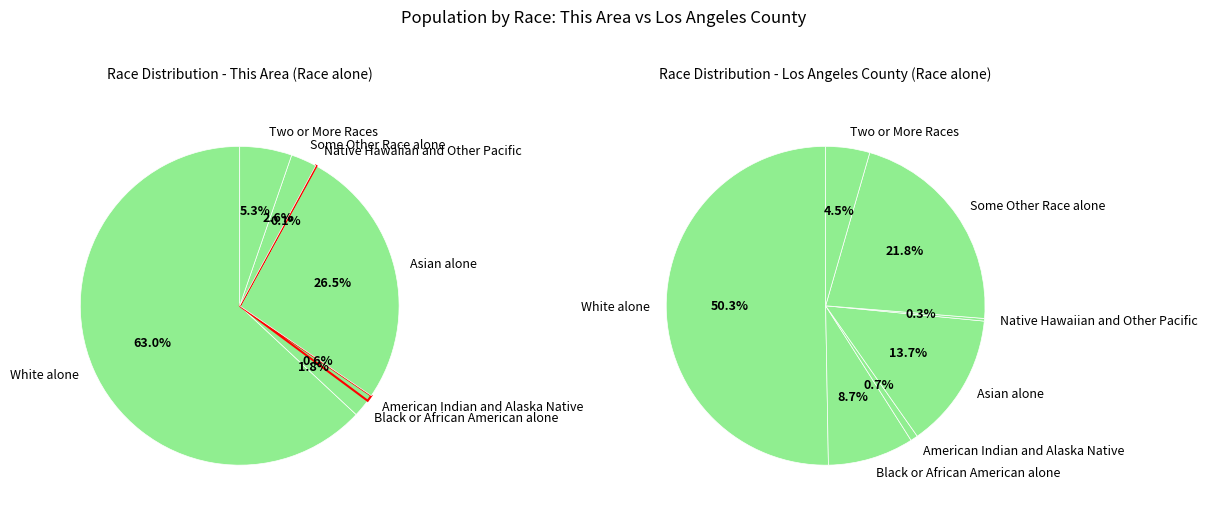

Rank the categories by value from lowest to highest.

Native Hawaiian and Other Pacific, American Indian and Alaska Native, Black or African American alone, Some Other Race alone, Two or More Races, Asian alone, White alone